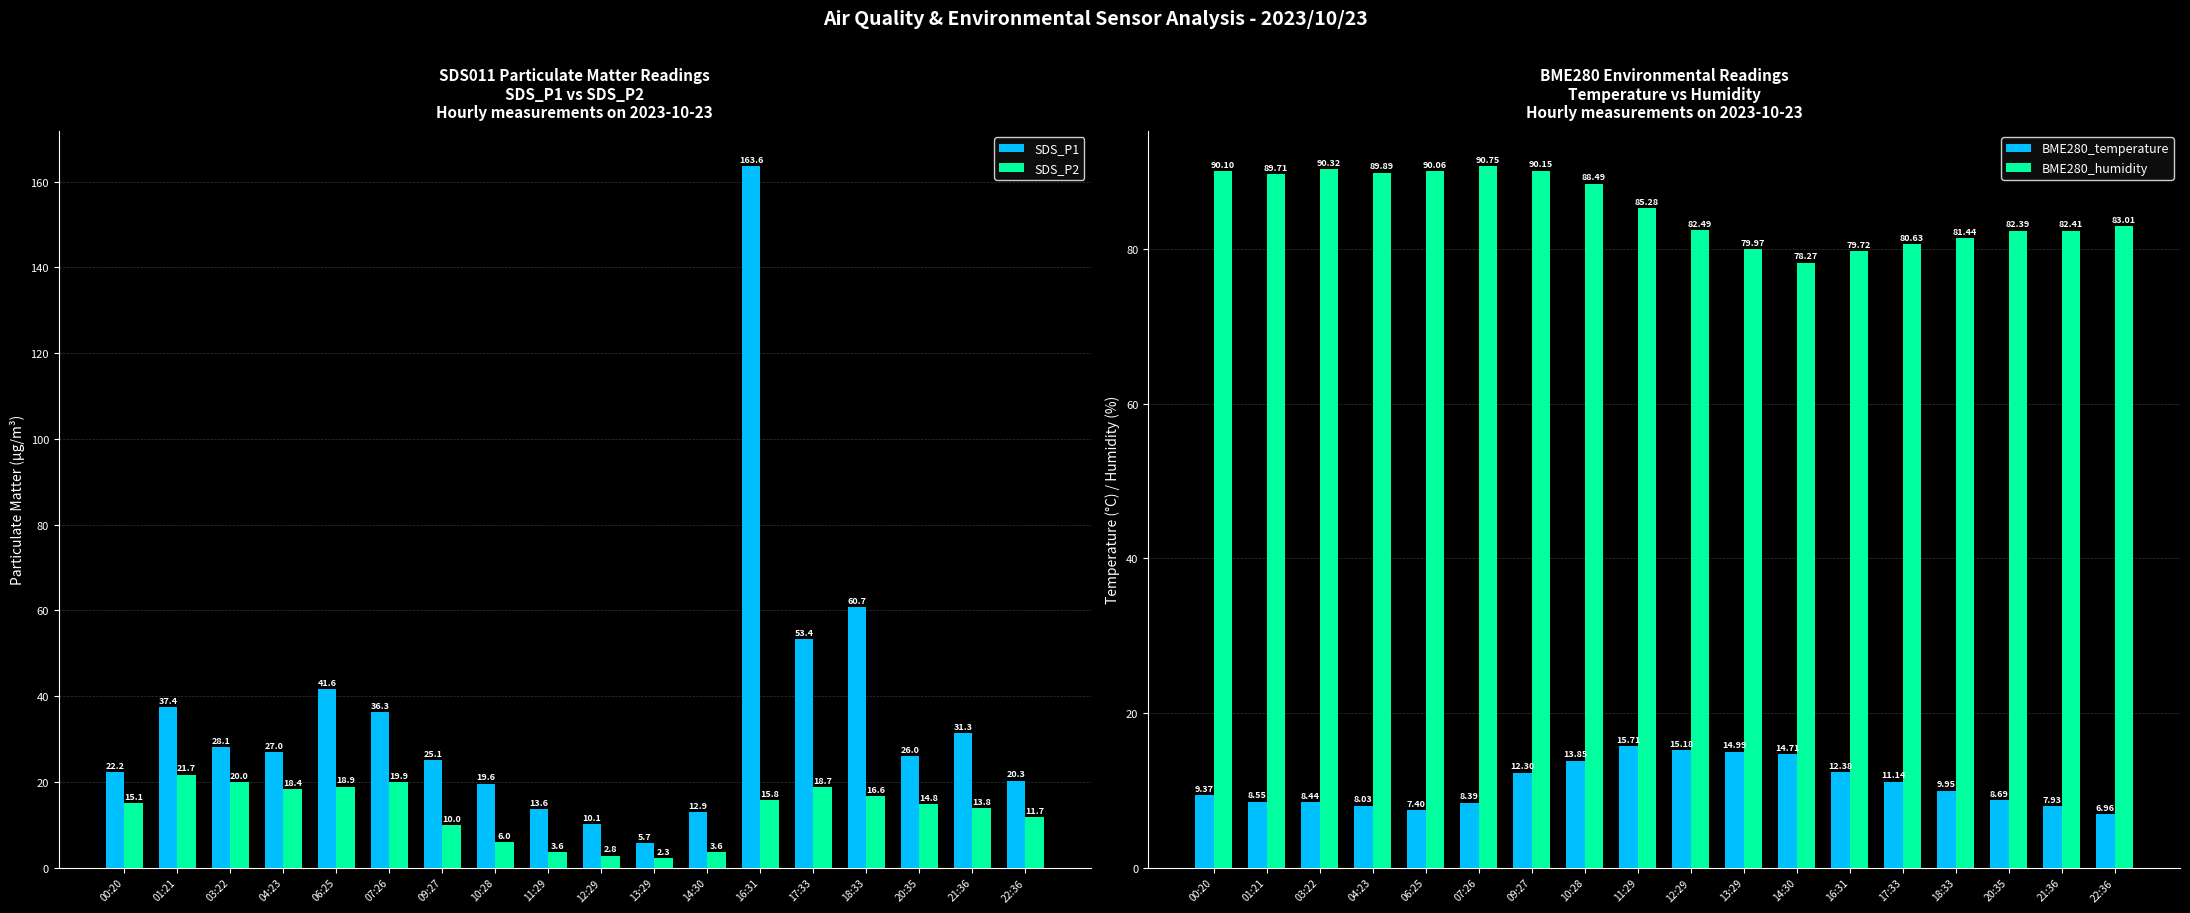

Is it true that BME280_temperature equals 15.7 at 11:29?

True